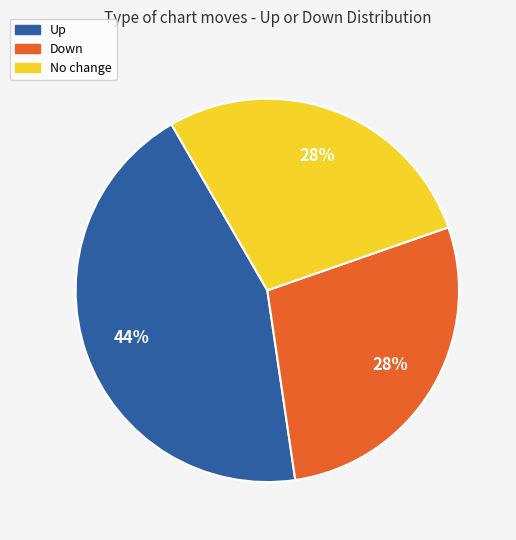

Between Up and No change, which is larger?

Up